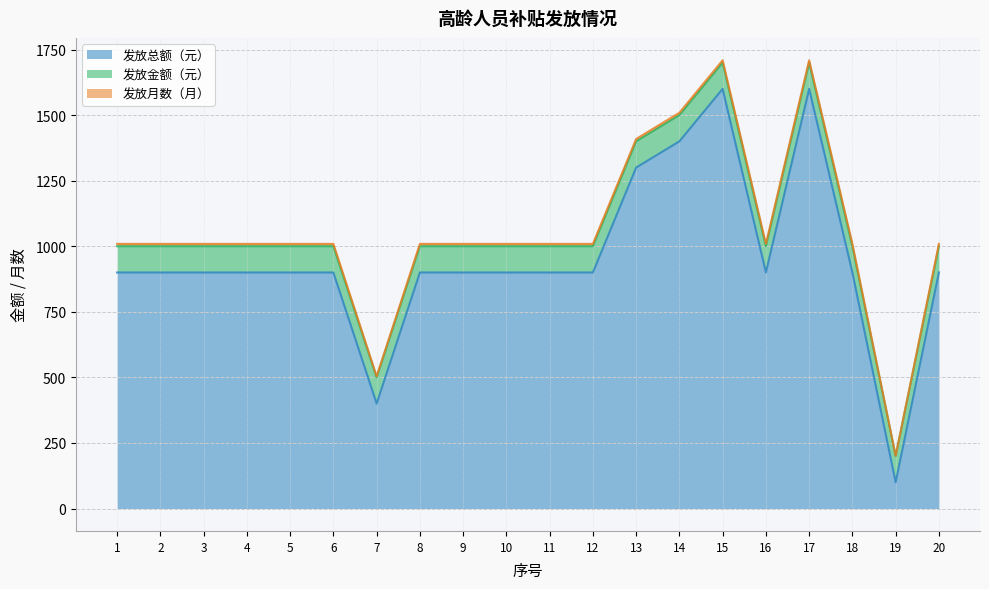

Between 1 and 7, which series saw the biggest shift?

发放总额（元）